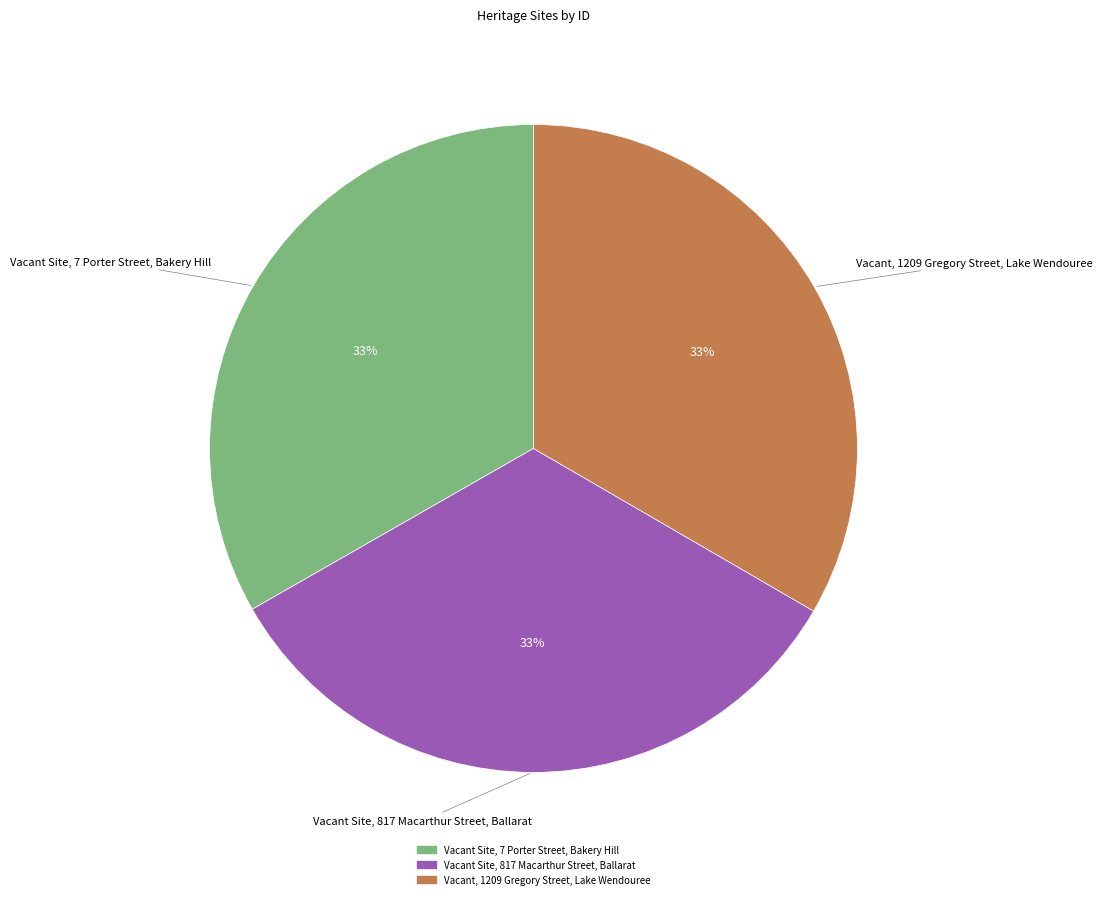

Do Vacant Site, 817 Macarthur Street, Ballarat and Vacant Site, 7 Porter Street, Bakery Hill together represent more than half of the pie?

Yes